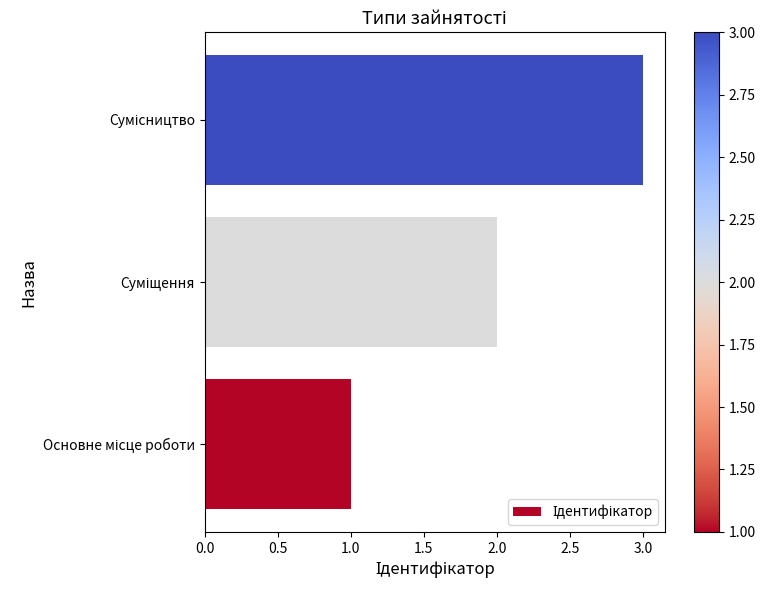

What is the maximum value shown in the chart?

3